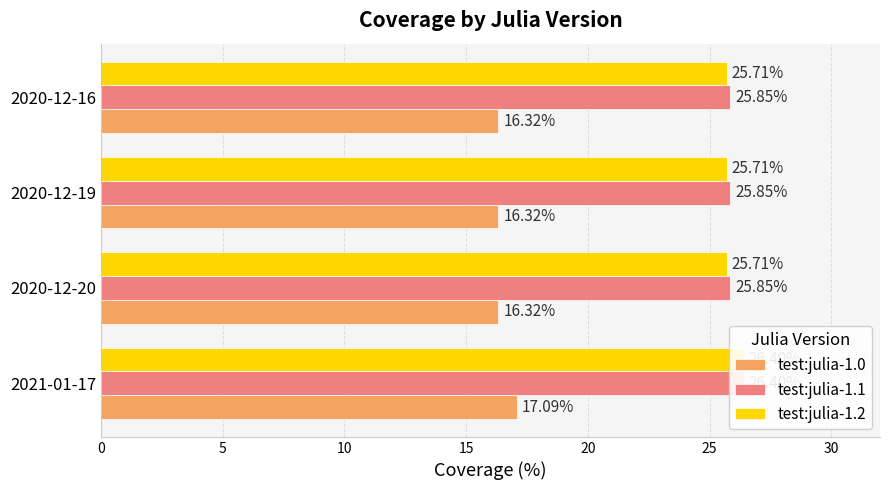

At how many categories does at least one series exceed 22?

4